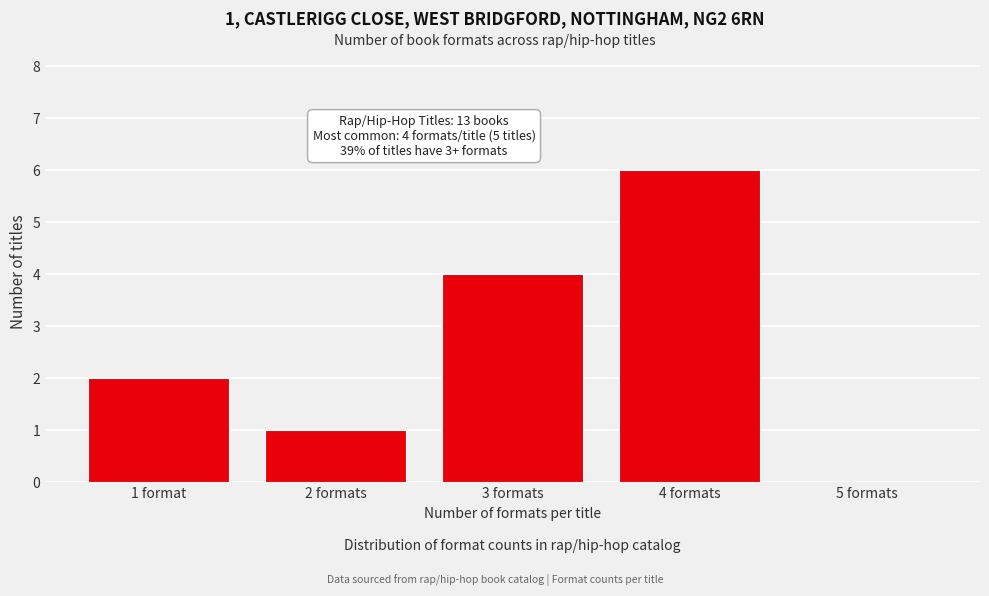

Reading left to right, what are all the values shown in this chart?

1 format=2	2 formats=1	3 formats=4	4 formats=6	5 formats=0